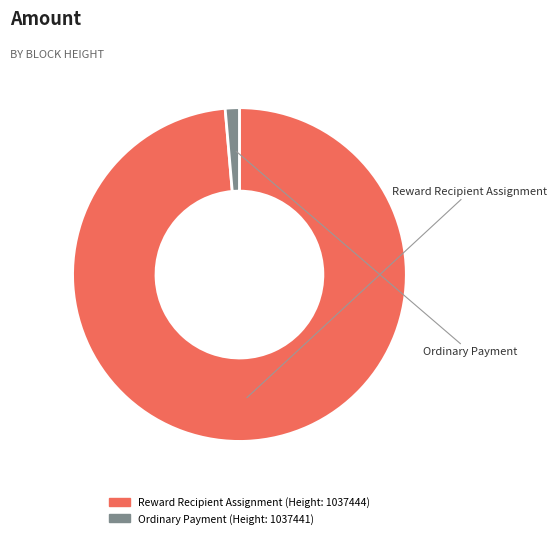

How many segments does this pie chart have?

2